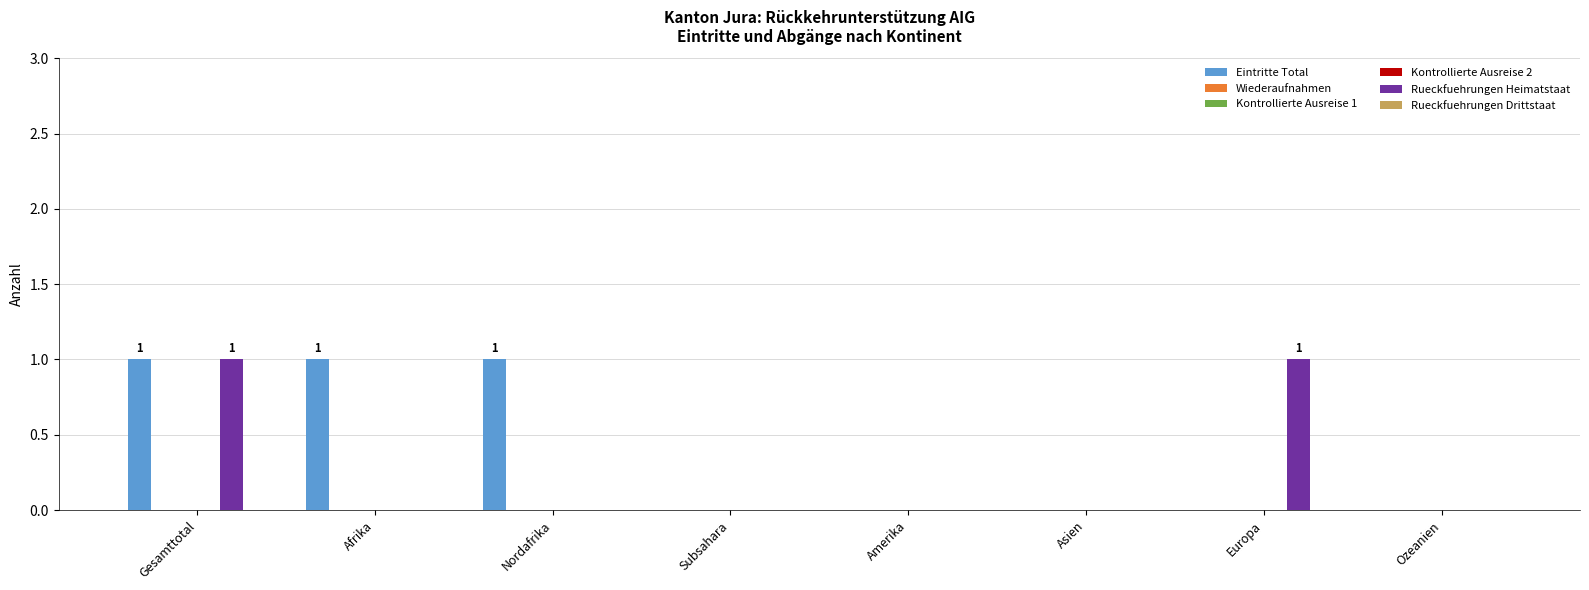

Count the Rueckfuehrungen Heimatstaat values in the range 0 to 1.

8